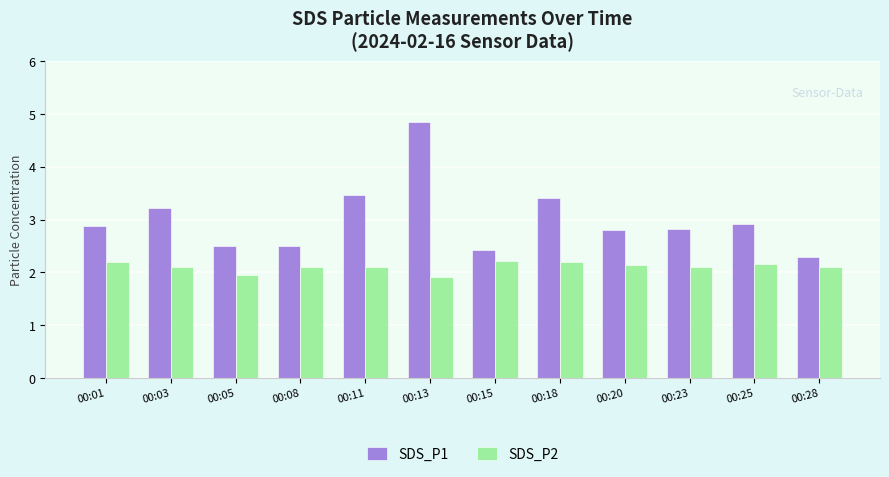

Count the number of data series in this chart.

2